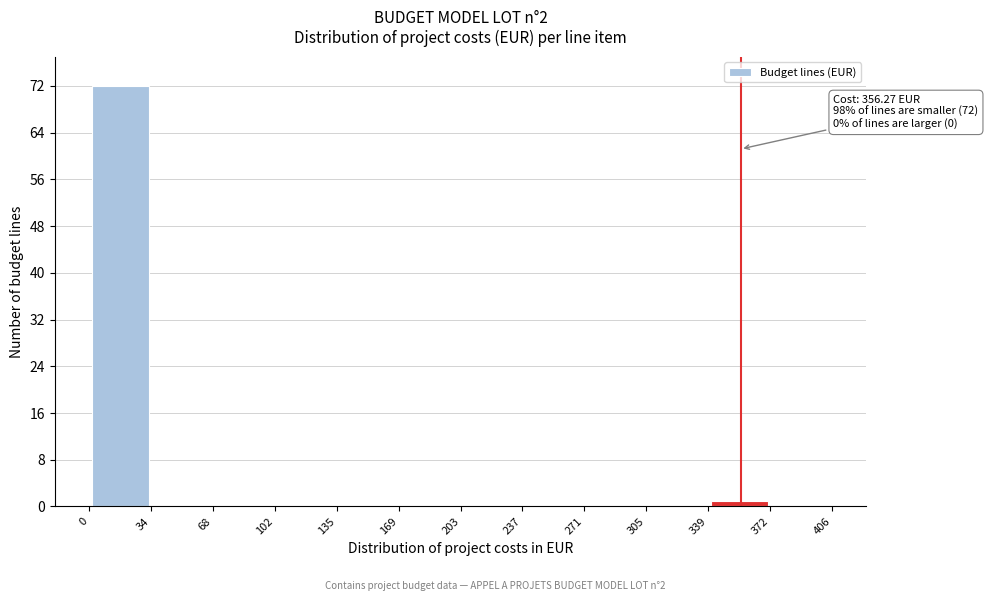

Which range on the x-axis has the tallest bar?

0 to 34